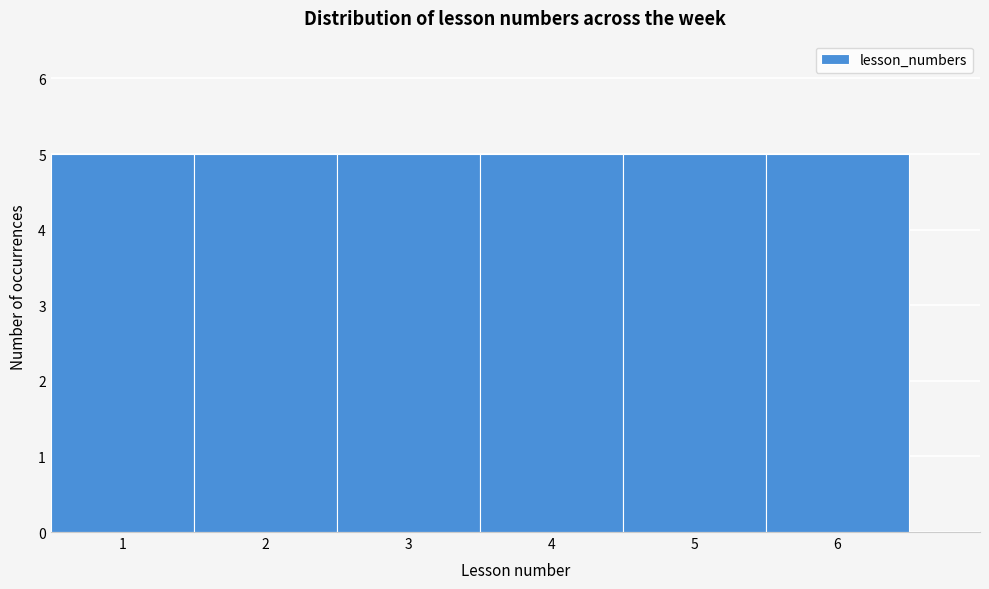

What is the height of the bar covering 0.5 to 1.5 on the x-axis? The values are not printed on the chart, so give them approximately, as read against the axis.

5